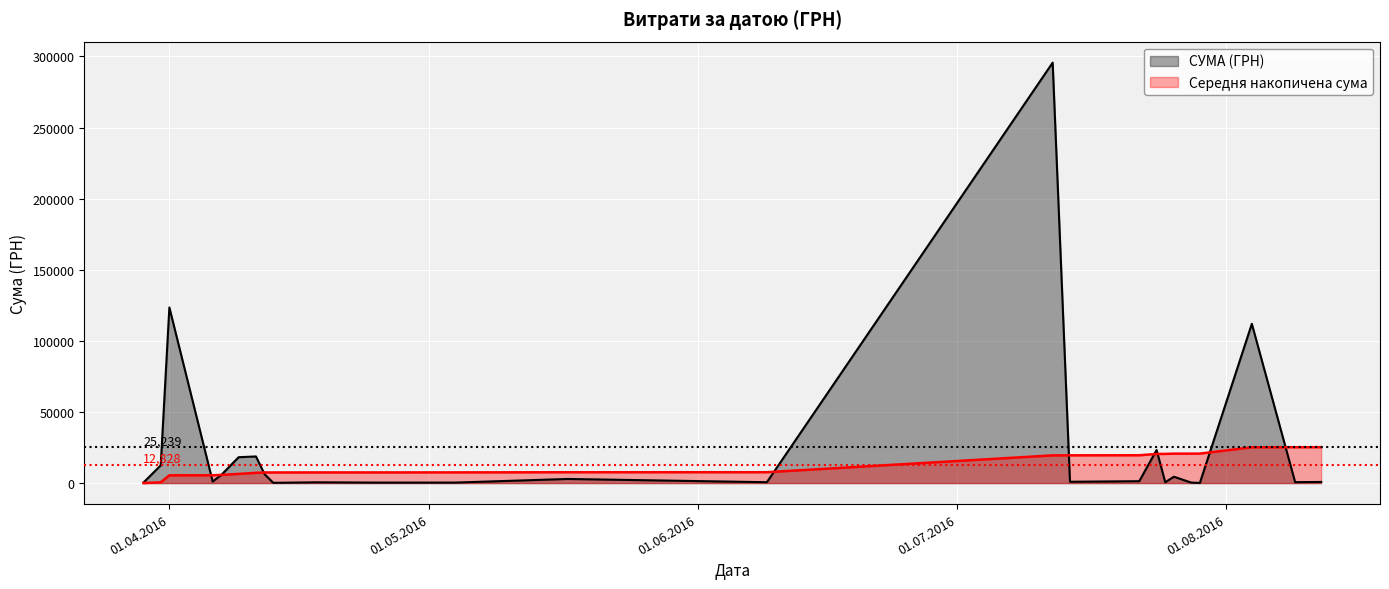

List the series in order of their peak value, highest first.

СУМА (ГРН), Середня накопичена сума